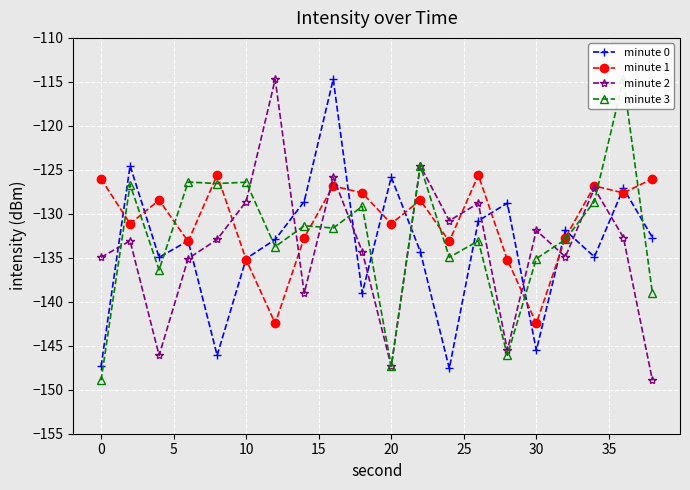

At which label does minute 2 first exceed -132?

10